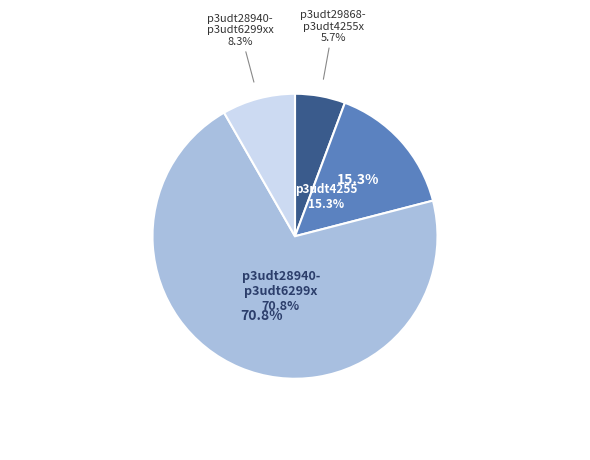

Is p3udt28940-p3udt6299x the majority of the pie?

Yes